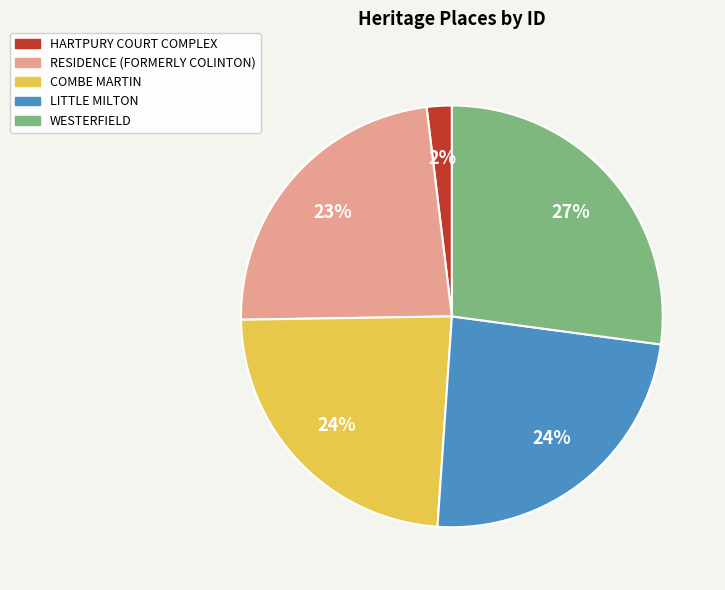

Which has a higher value, RESIDENCE (FORMERLY COLINTON) or WESTERFIELD?

WESTERFIELD